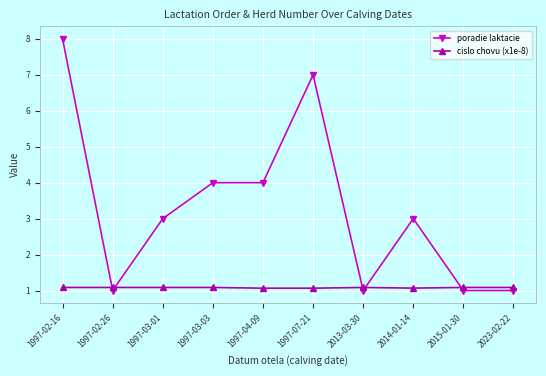

What is the value of the cislo chovu (x1e-8) point at the 9th from the left?

1.1